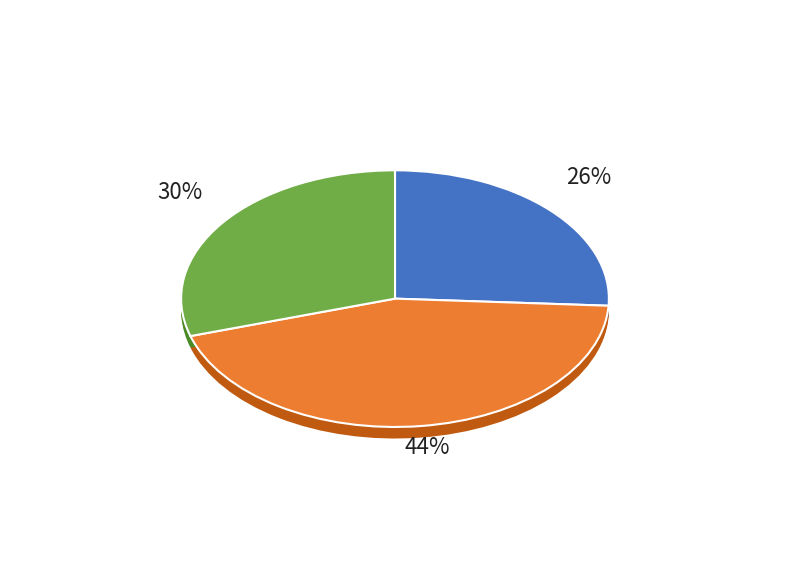

How many slices are in this pie chart?

3